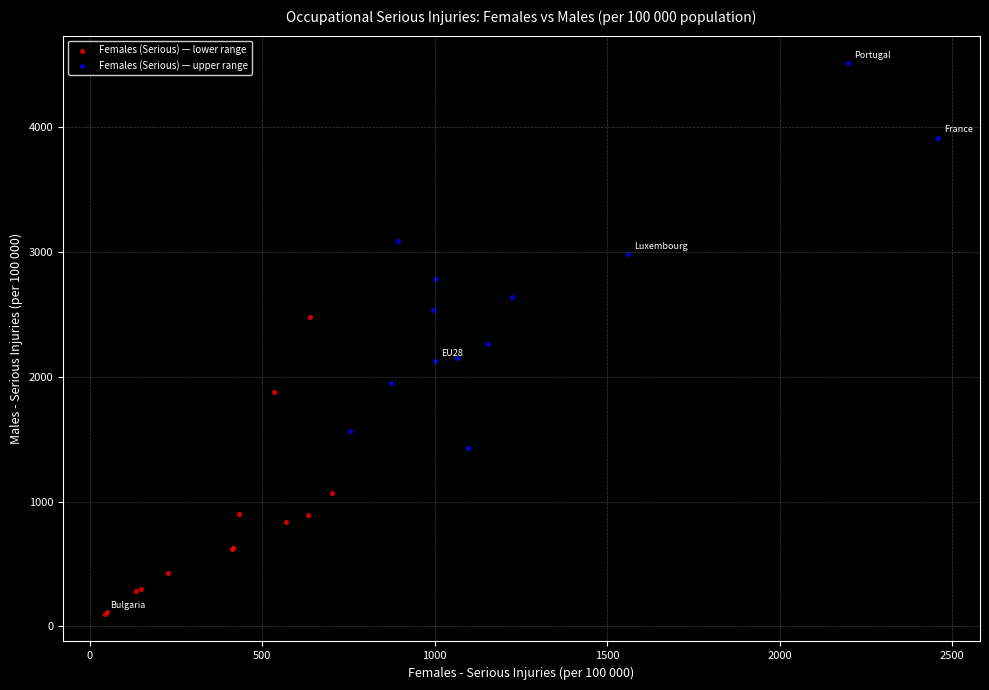

Which series contains the lowest Y value?

Females (Serious) — lower range